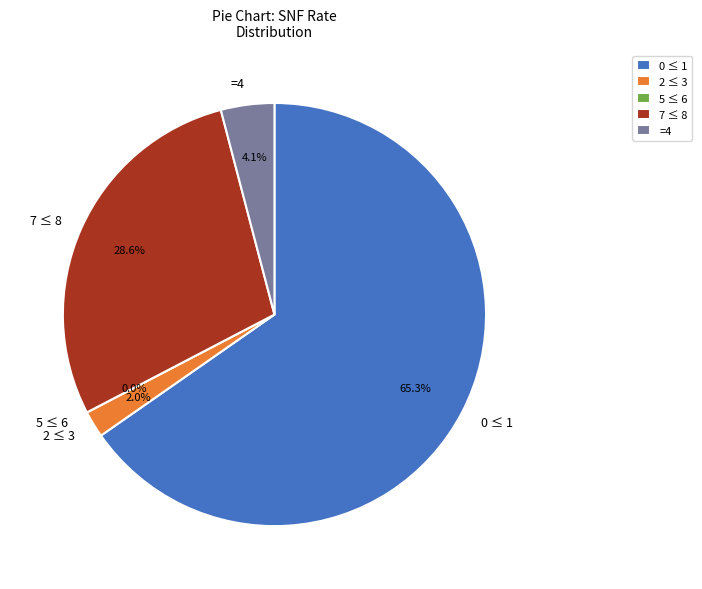

Does Rate = 1 account for over 50% of the chart?

Yes